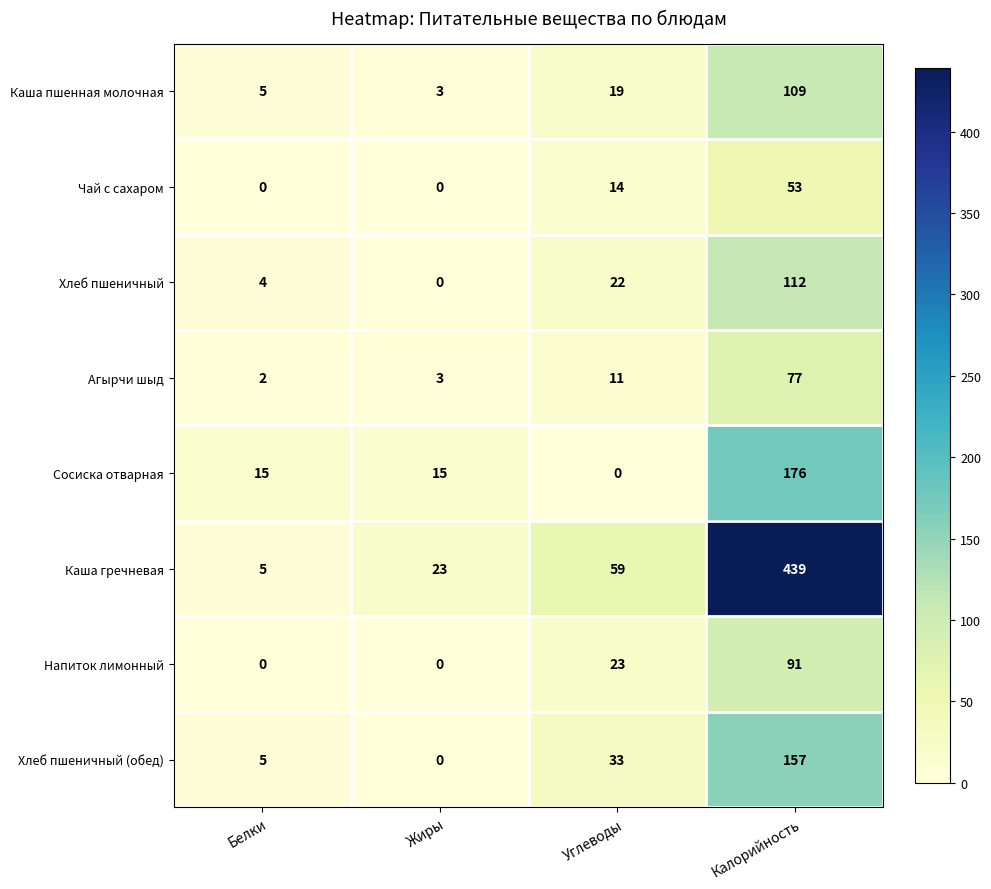

What is the difference between the Напиток лимонный values at Калорийность and Белки?

91